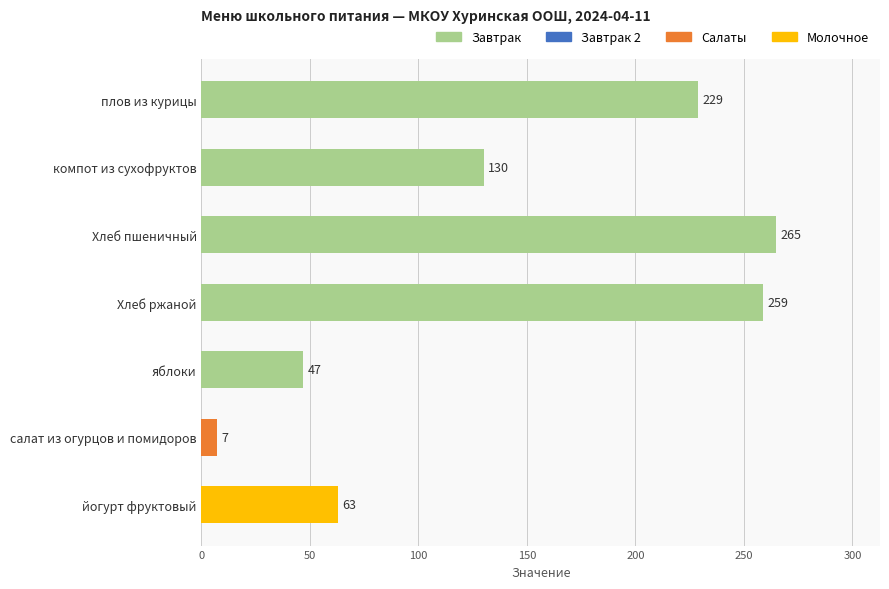

What is the change in value from плов из курицы to Хлеб пшеничный?

+36